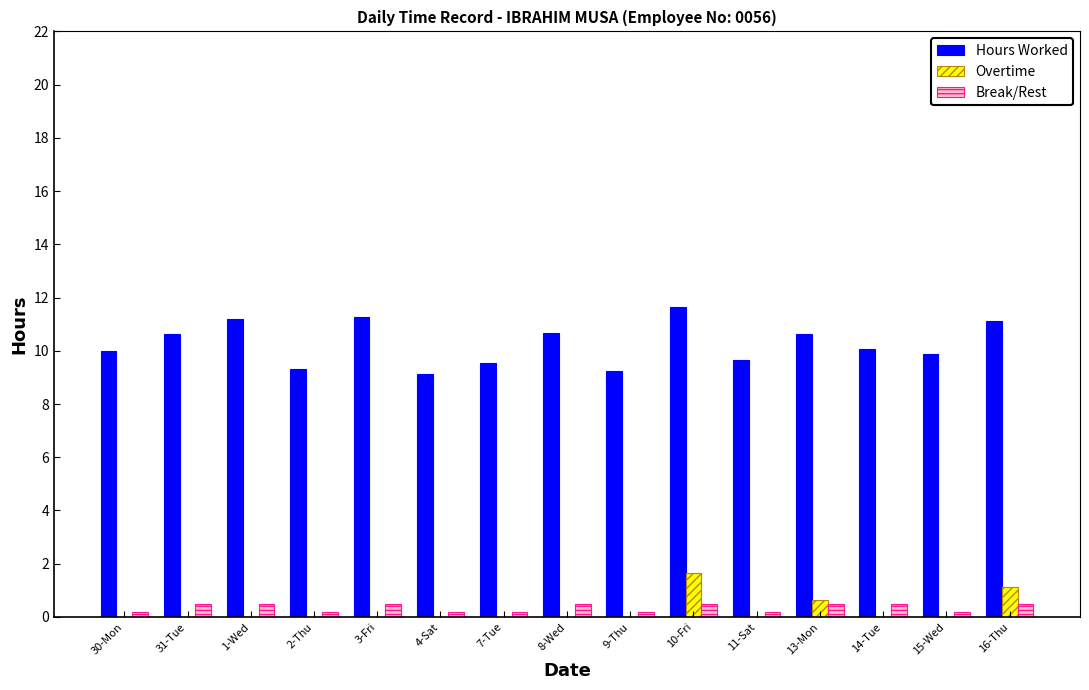

Is it true that Hours Worked equals 11.6 at 10-Fri?

True